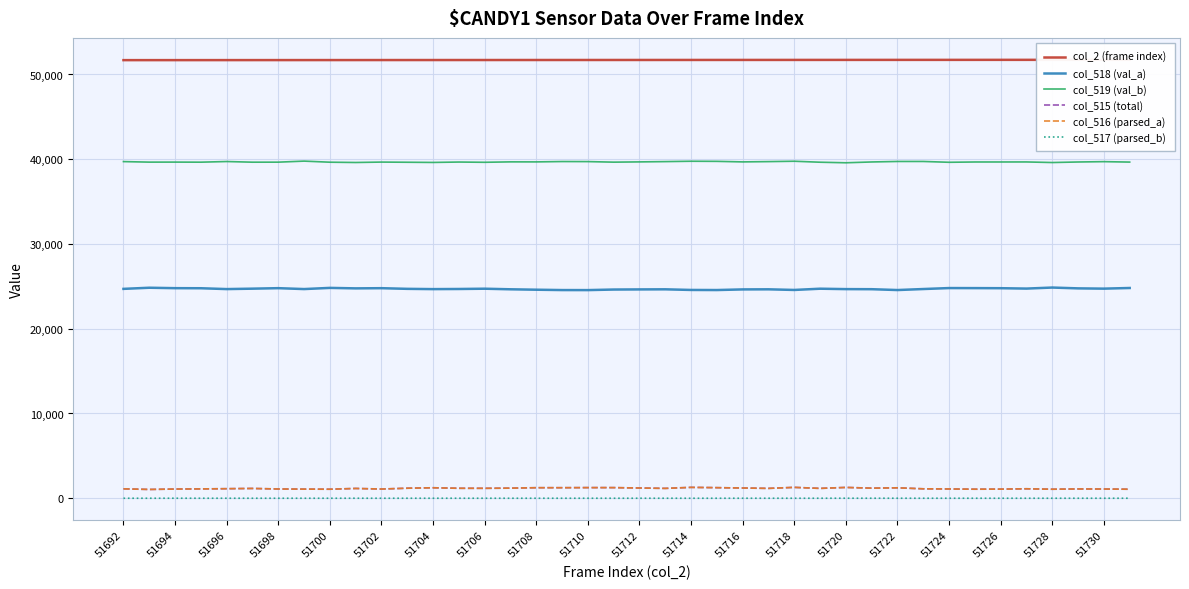

The col_518 (val_a) series shows 24559 at 51710. True or false?

True